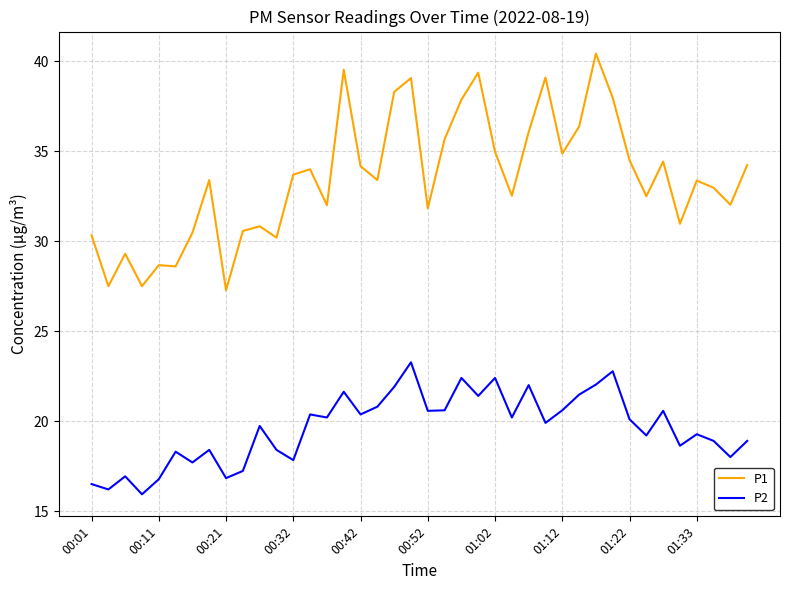

What are all the series names shown in the legend?

P1, P2